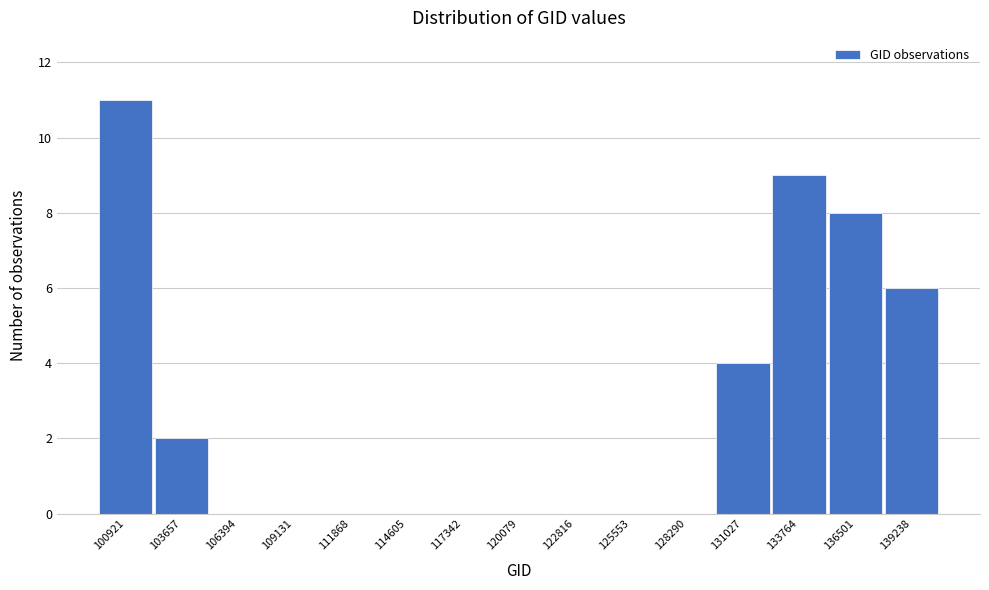

Reading left to right, list all the values displayed in this chart.

100921=11	103657=2	106394=0	109131=0	111868=0	114605=0	117342=0	120079=0	122816=0	125553=0	128290=0	131027=4	133764=9	136501=8	139238=6